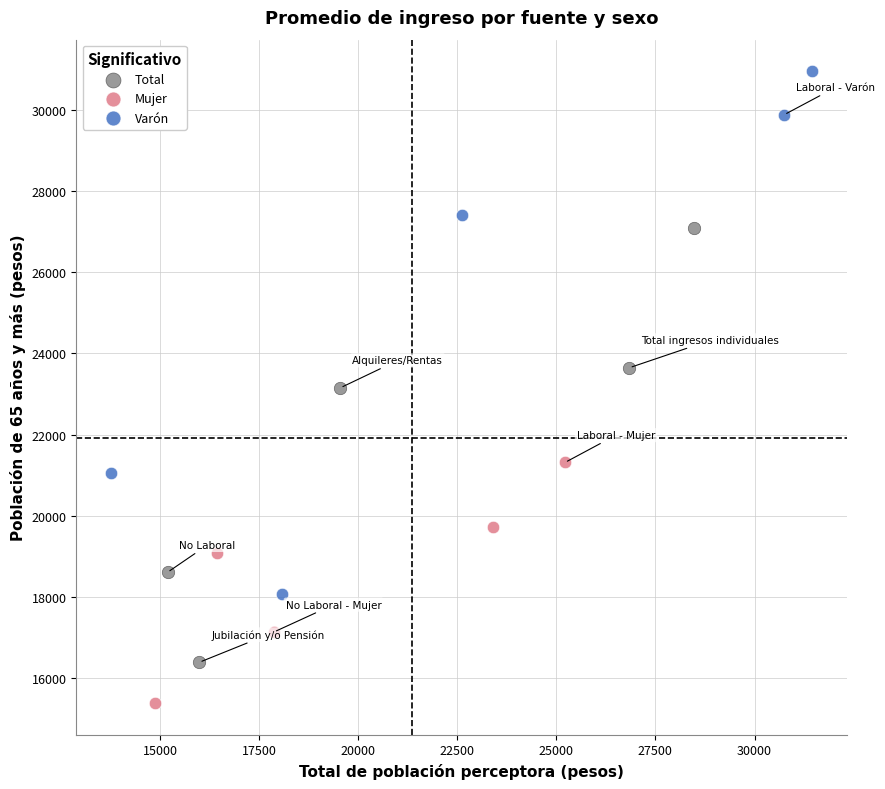

Which series has the widest spread of Y values?

Varón